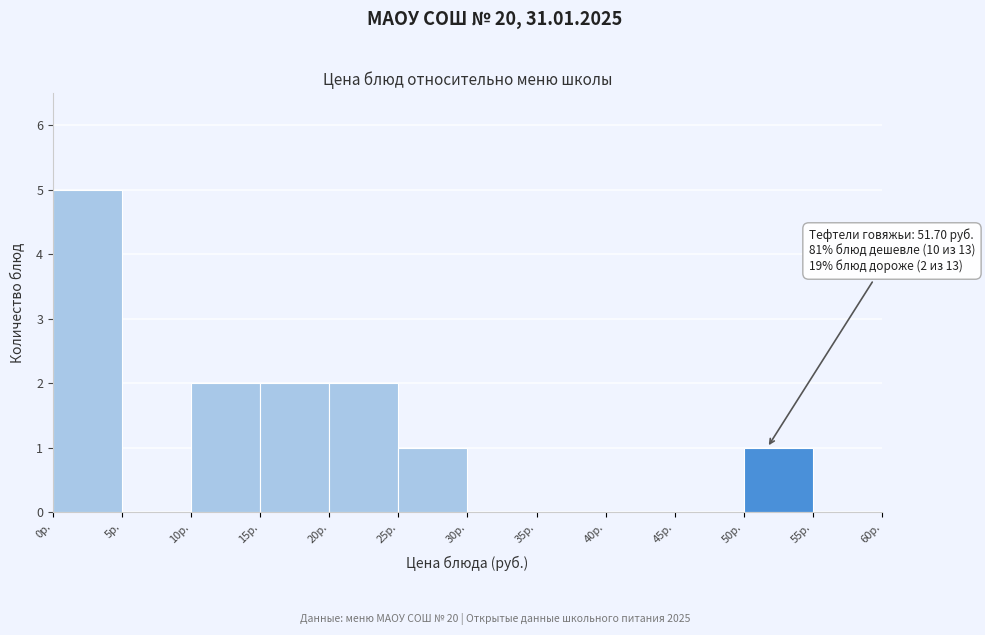

Which range on the x-axis has the tallest bar?

0 to 5